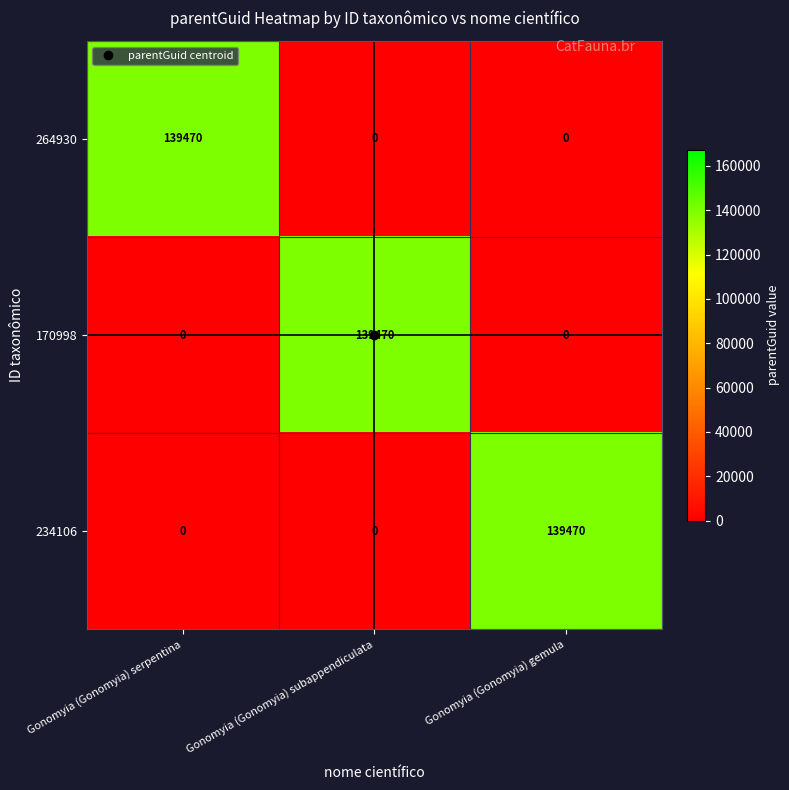

What is the difference between the 264930 values at Gonomyia (Gonomyia) gemula and Gonomyia (Gonomyia) serpentina?

139470